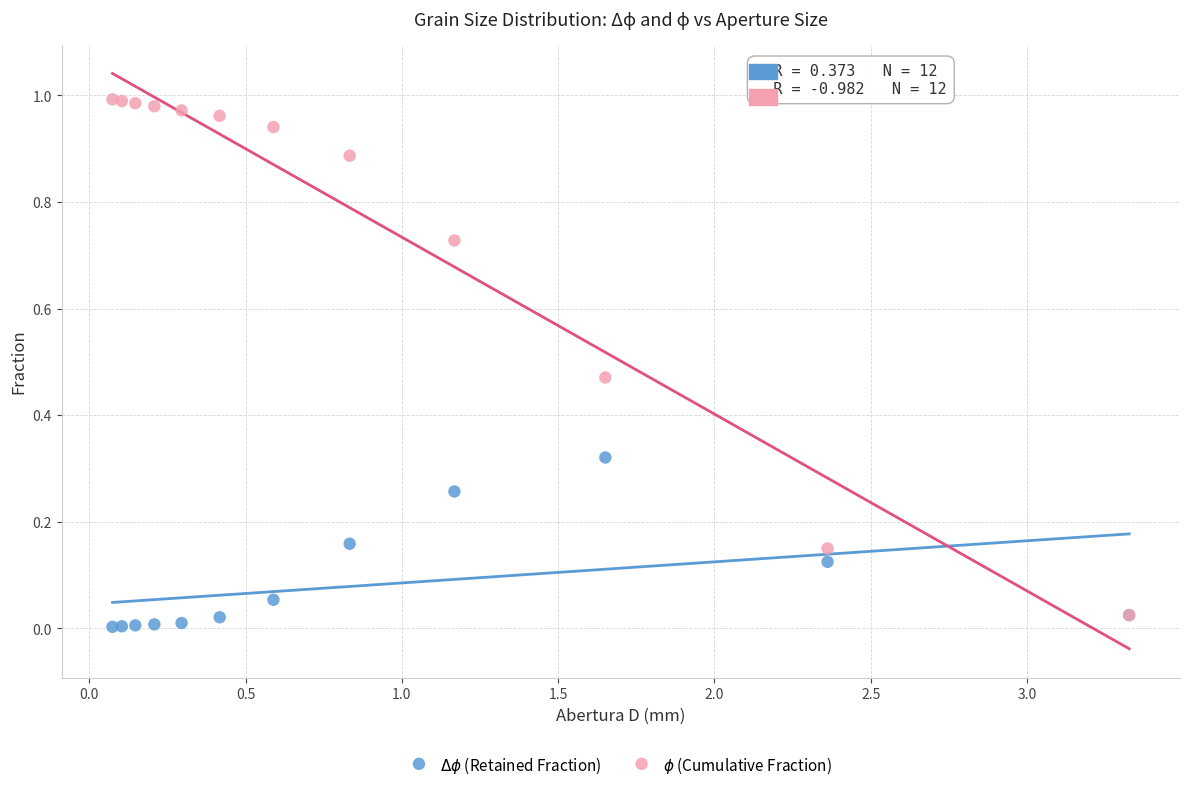

Which series contains the highest Y value?

$\phi$ (Cumulative Fraction)